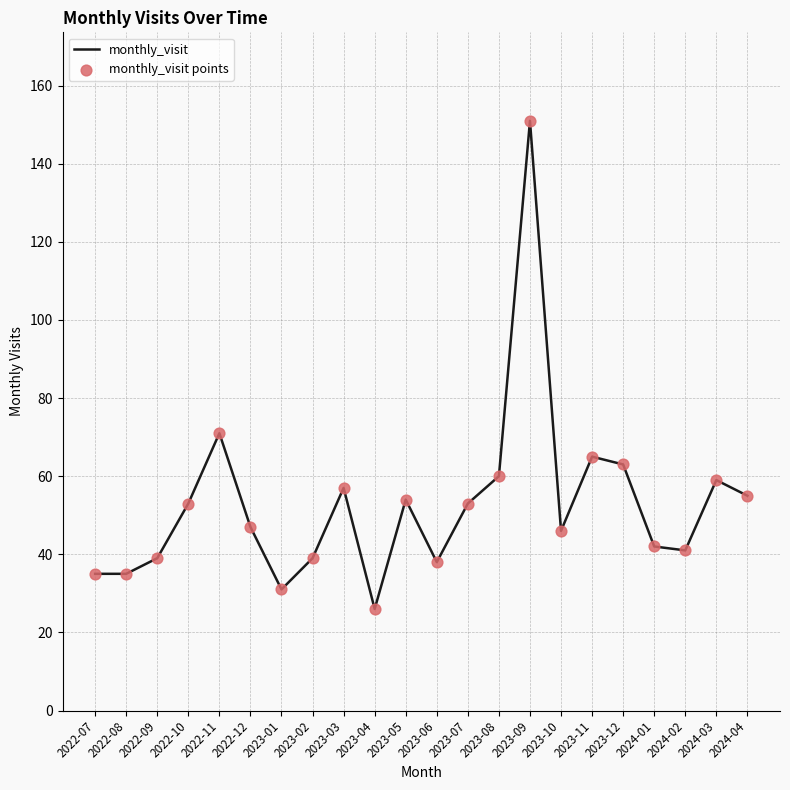

What is the difference between the maximum and minimum values?

125